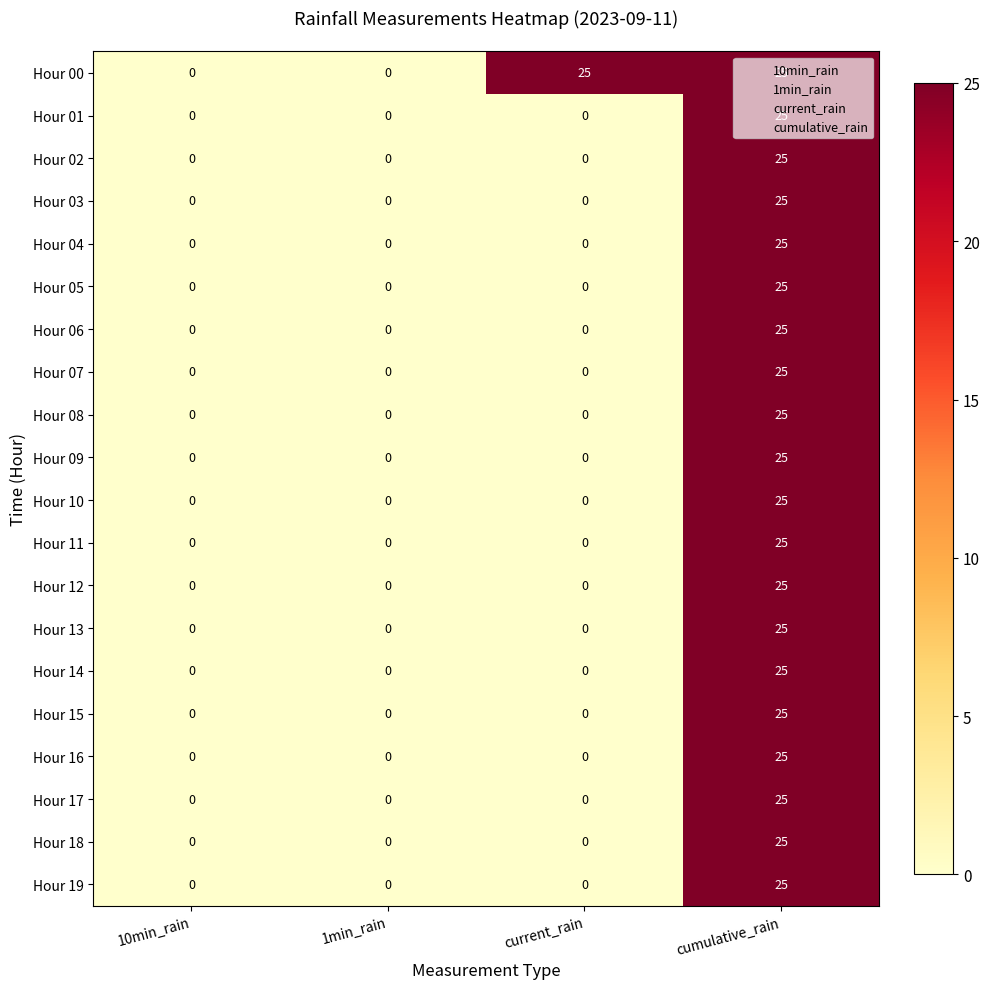

Count the number of data series in this chart.

20